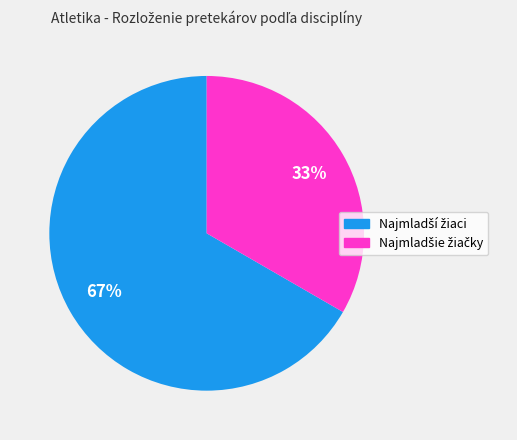

To the nearest percent, what is the average slice percentage?

50%